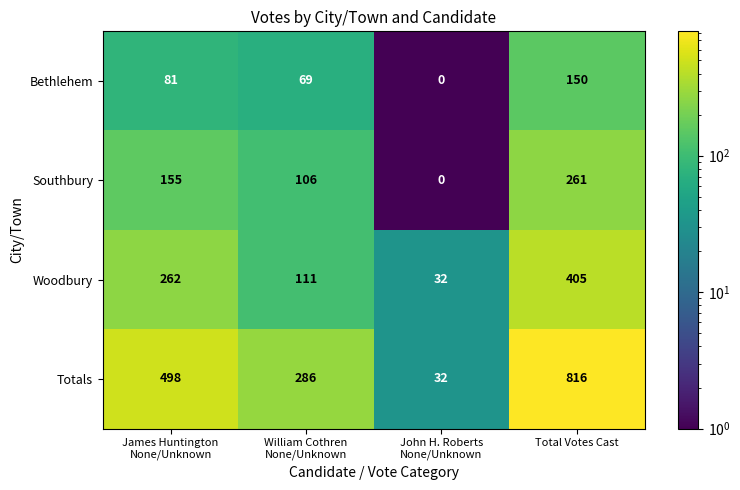

What is the average value of the Totals series?

408